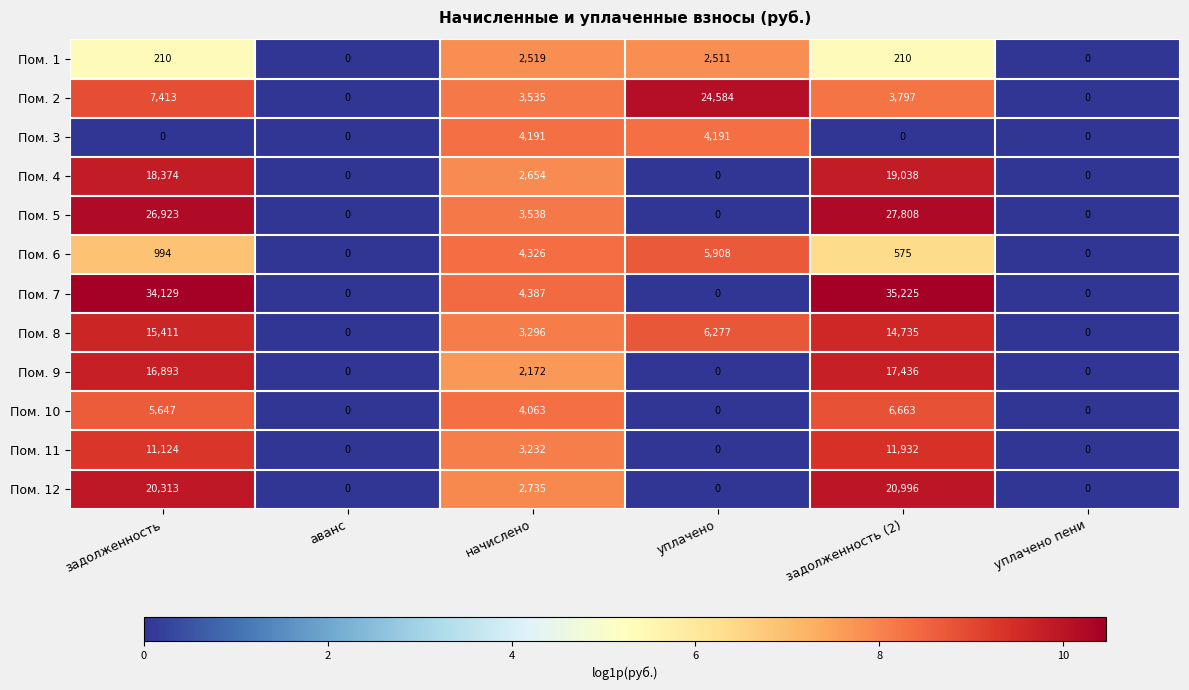

At начислено, list the series in order from largest to smallest.

Пом. 7, Пом. 6, Пом. 3, Пом. 10, Пом. 5, Пом. 2, Пом. 8, Пом. 11, Пом. 12, Пом. 4, Пом. 1, Пом. 9